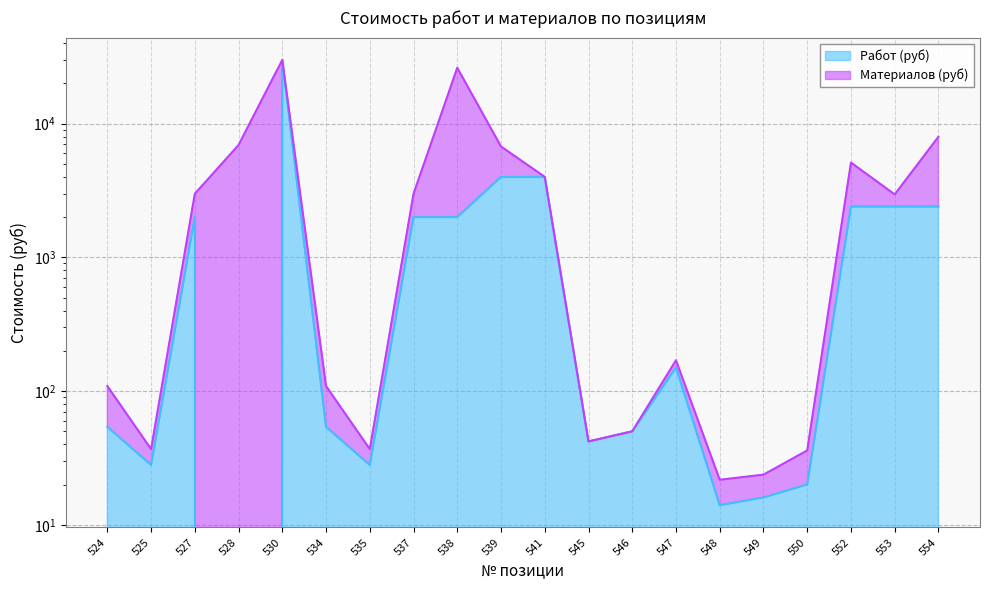

Where is the first local minimum?

525